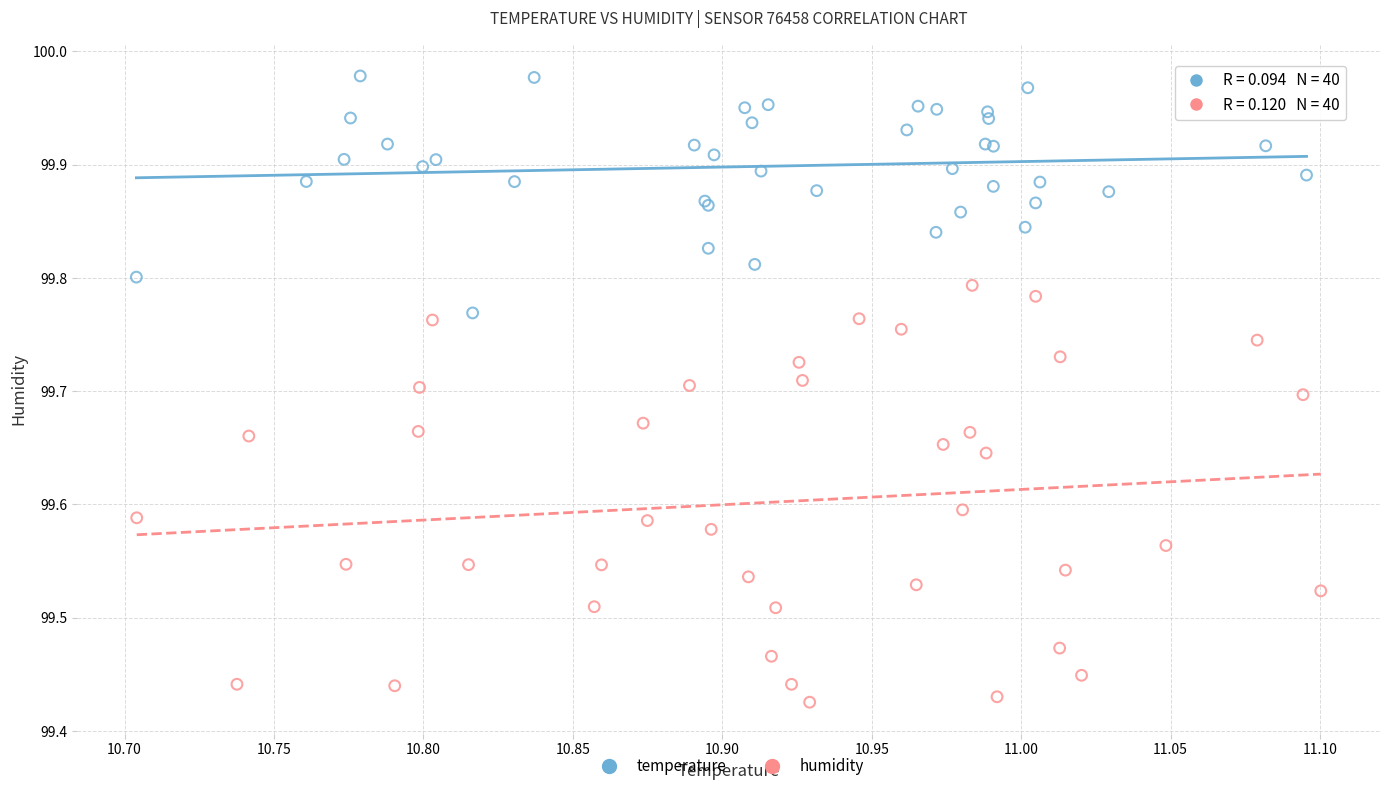

Which series contains the lowest Y value?

humidity